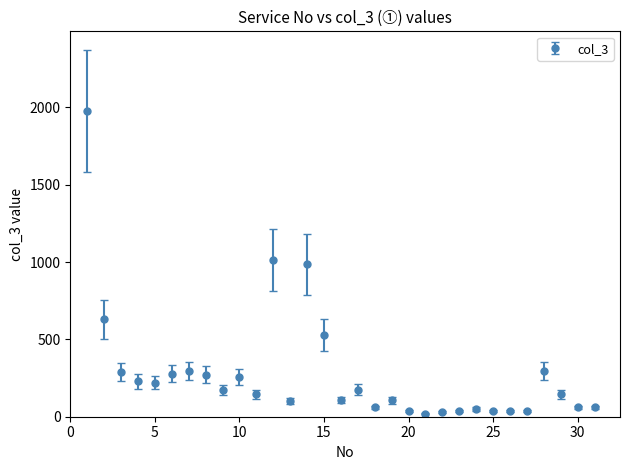

What is the difference between the maximum and minimum values?

1959